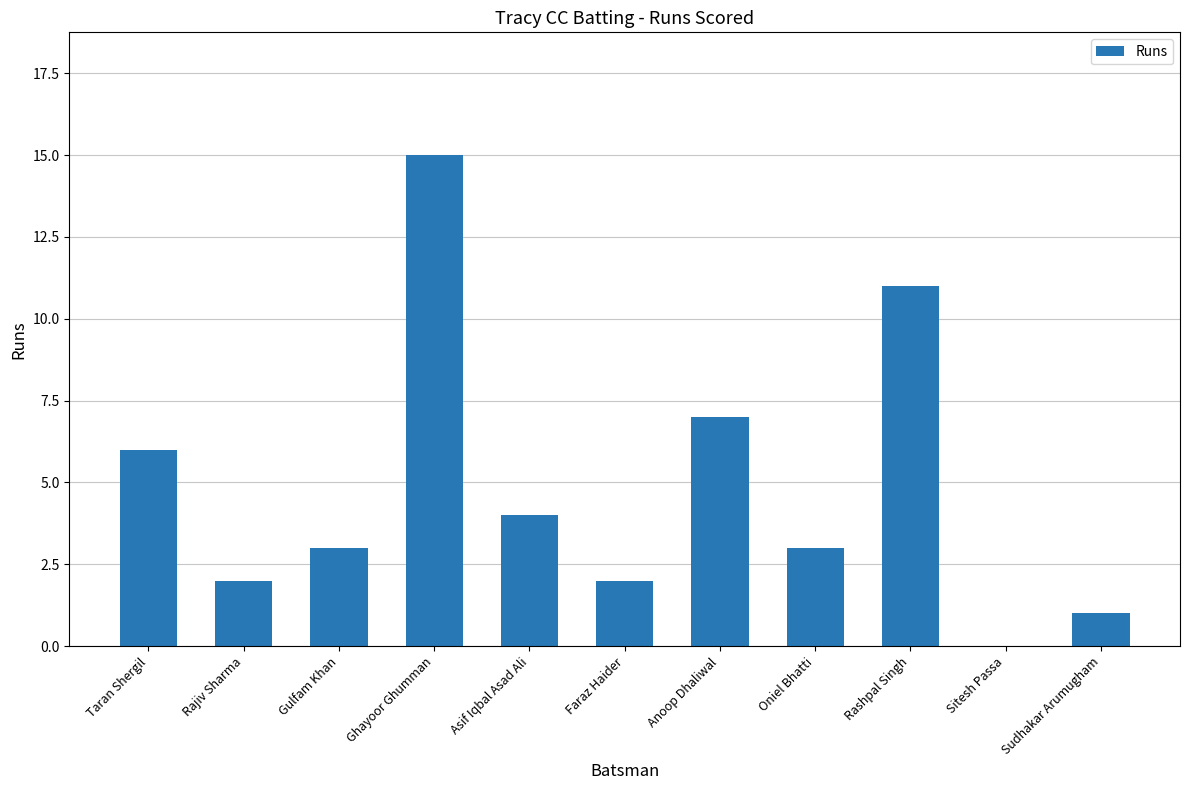

What is the sum of all values?

54